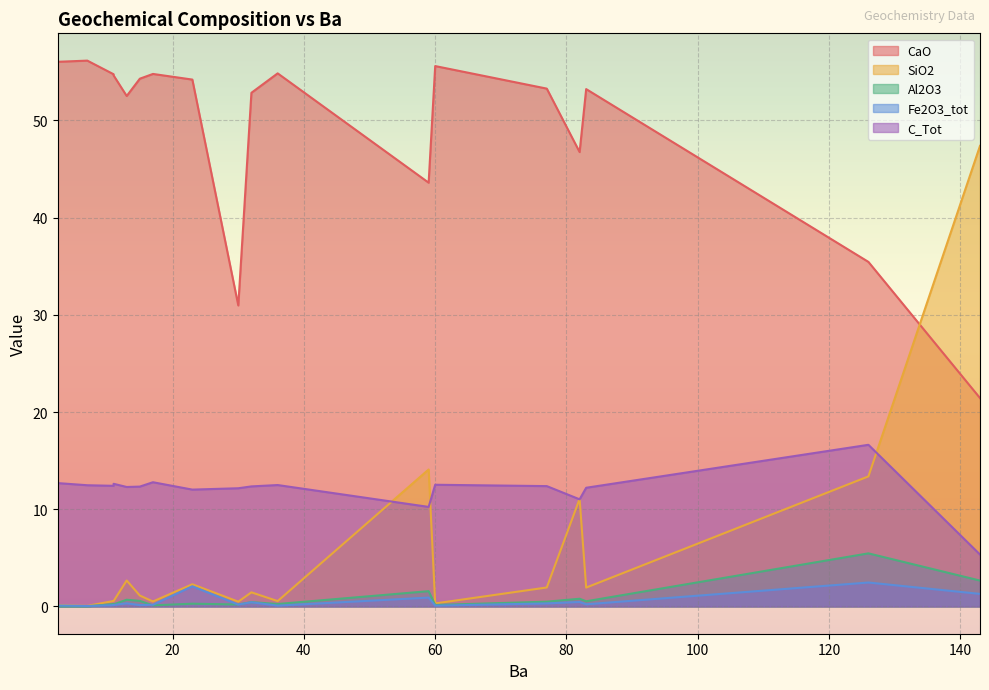

At which category does the chart reach its minimum across all series?

7